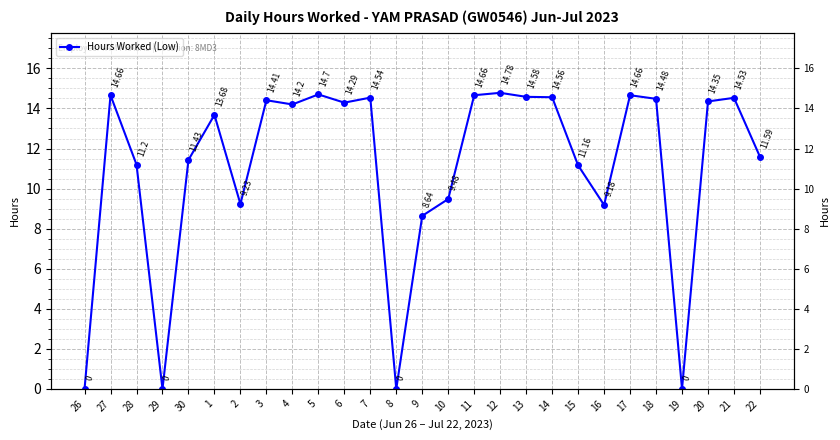

Between 20 and 10, which is larger?

20